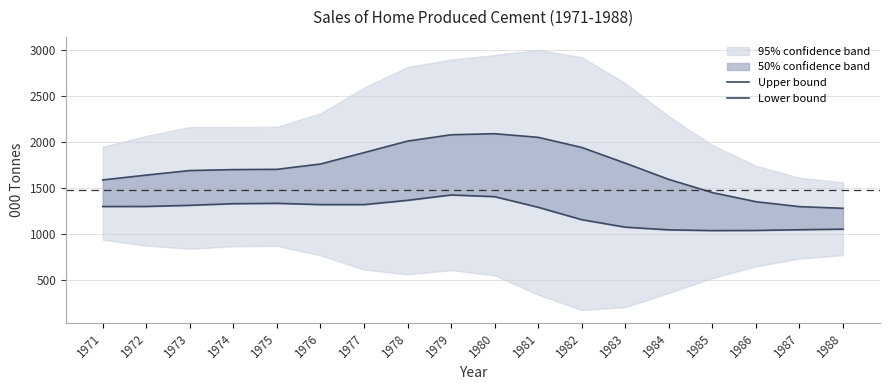

True or false: Lower bound and Upper bound cross at least once.

False